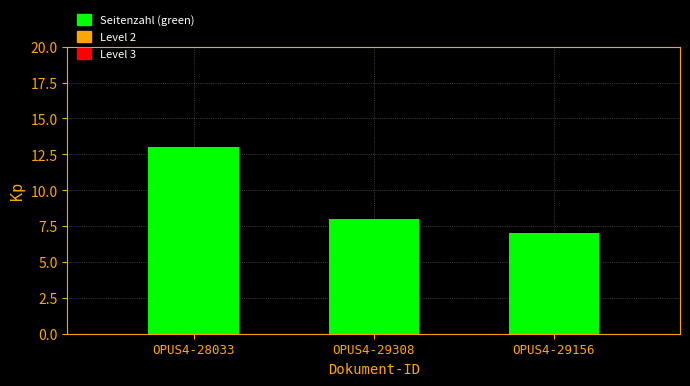

How many bars are there in total?

3